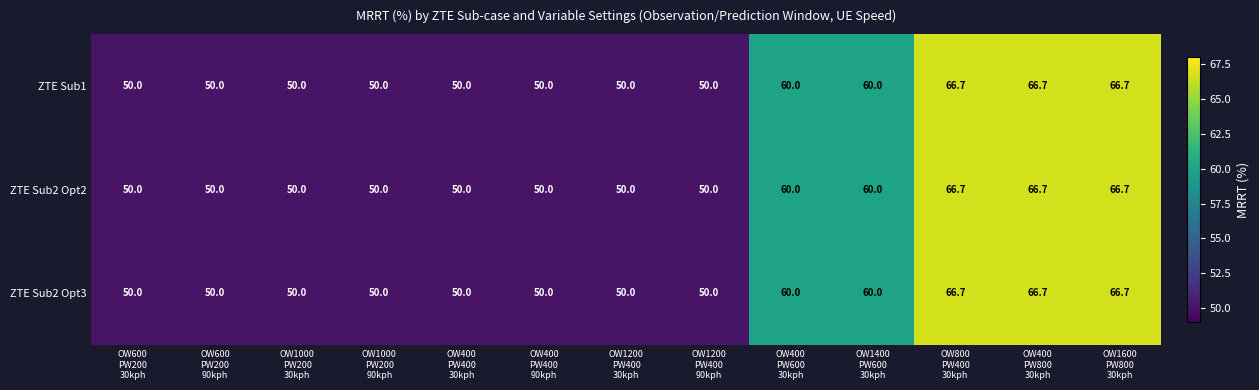

What is the minimum value shown in the chart?

50.0